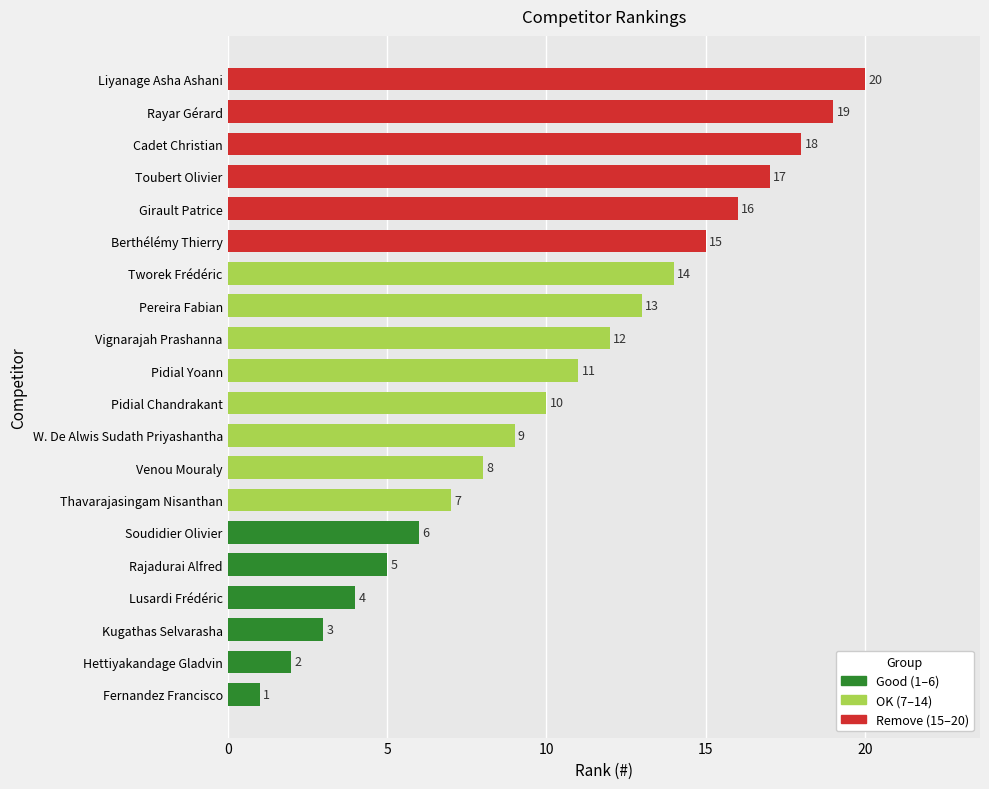

Which label corresponds to the largest value in the chart?

Liyanage Asha Ashani